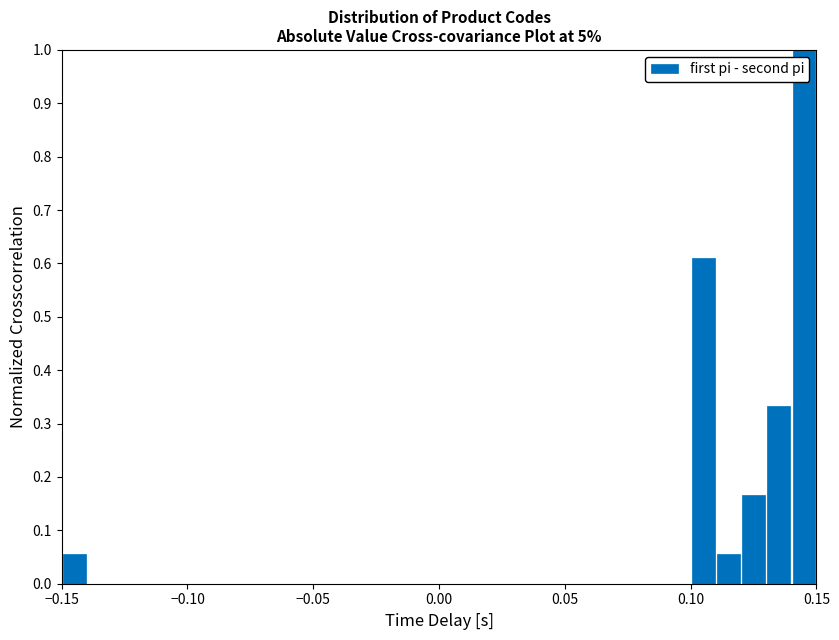

Around what value on the x-axis is the tallest bar? Give the approximate position of its centre, as read against the axis.

0.145